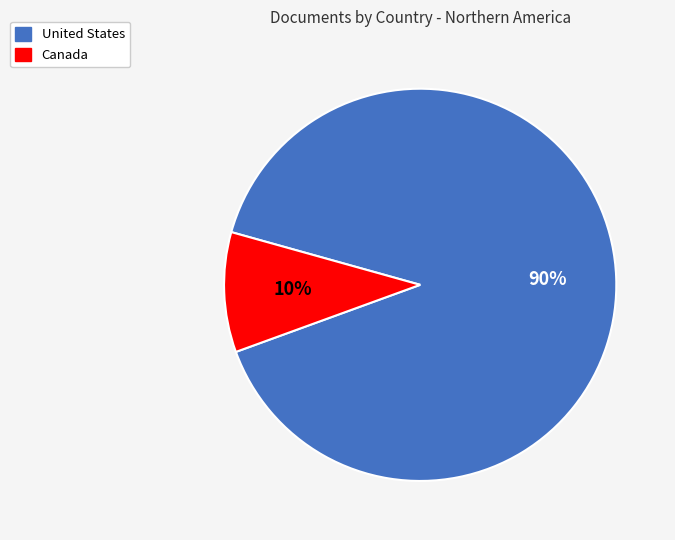

What is the largest slice in the pie chart?

United States